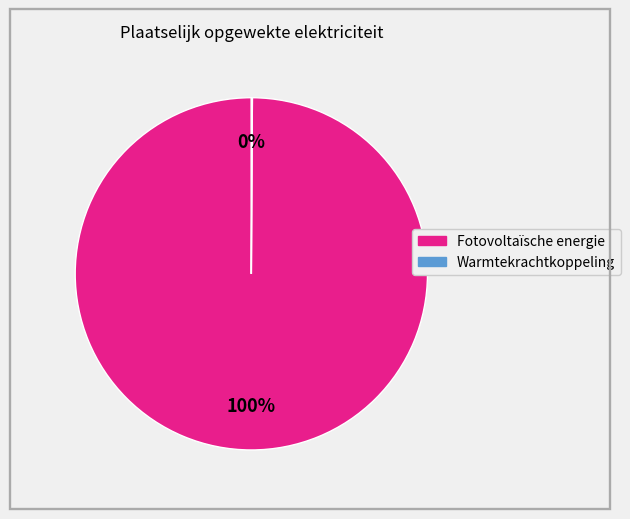

Does any single category account for the majority?

Yes